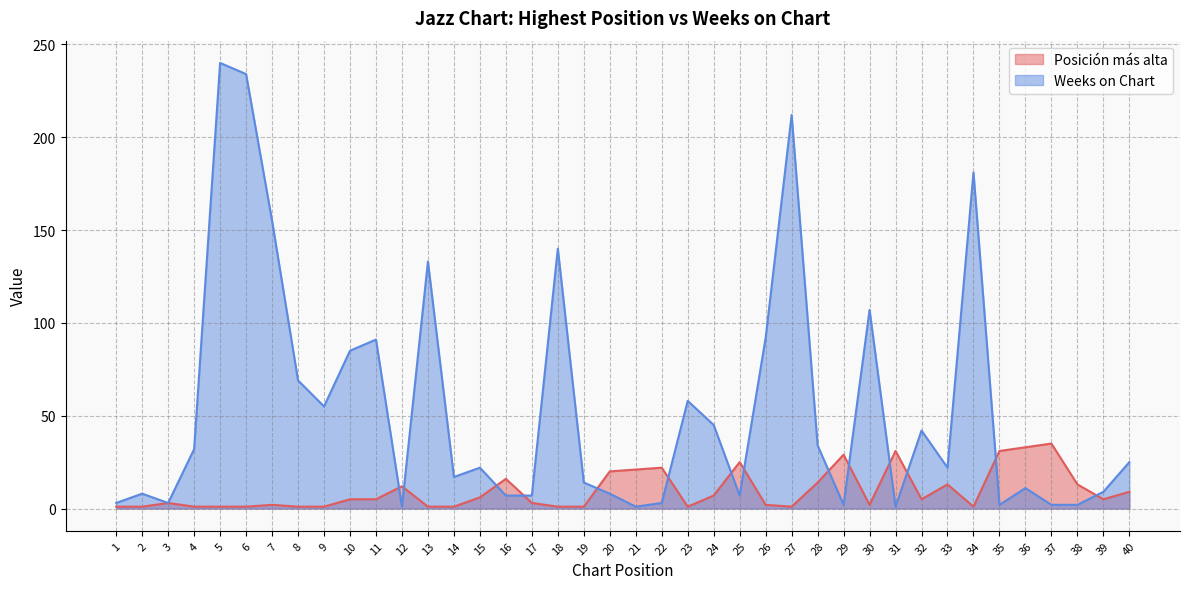

Which series has the largest total across all categories?

Weeks on Chart